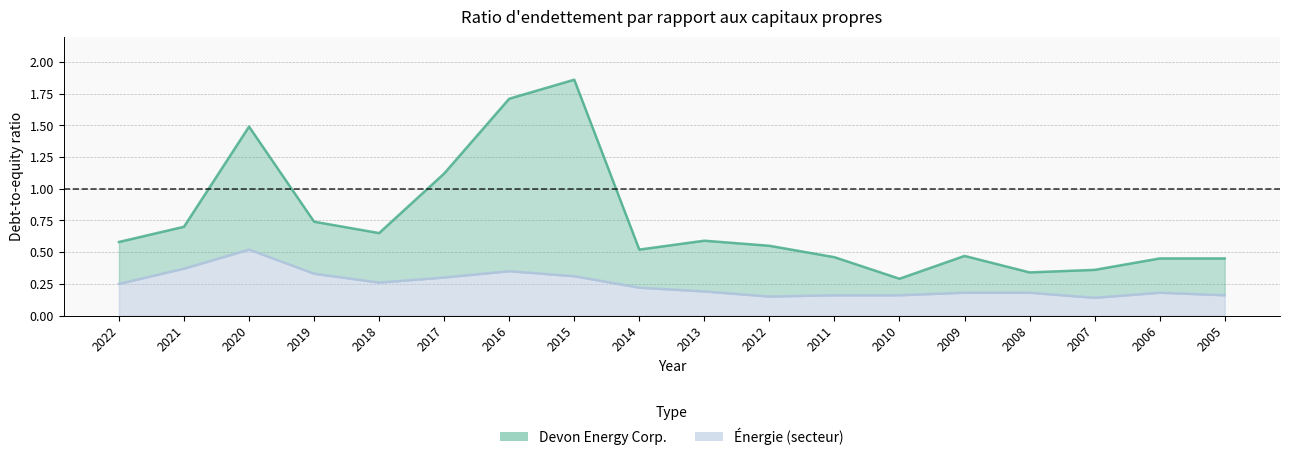

What is the value of the Énergie point at the 4th from the left?

0.3